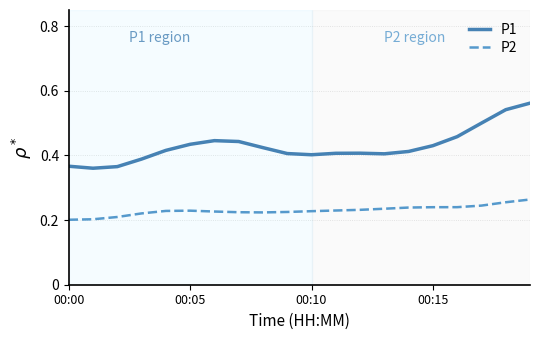

Which series has the largest total across all categories?

P1